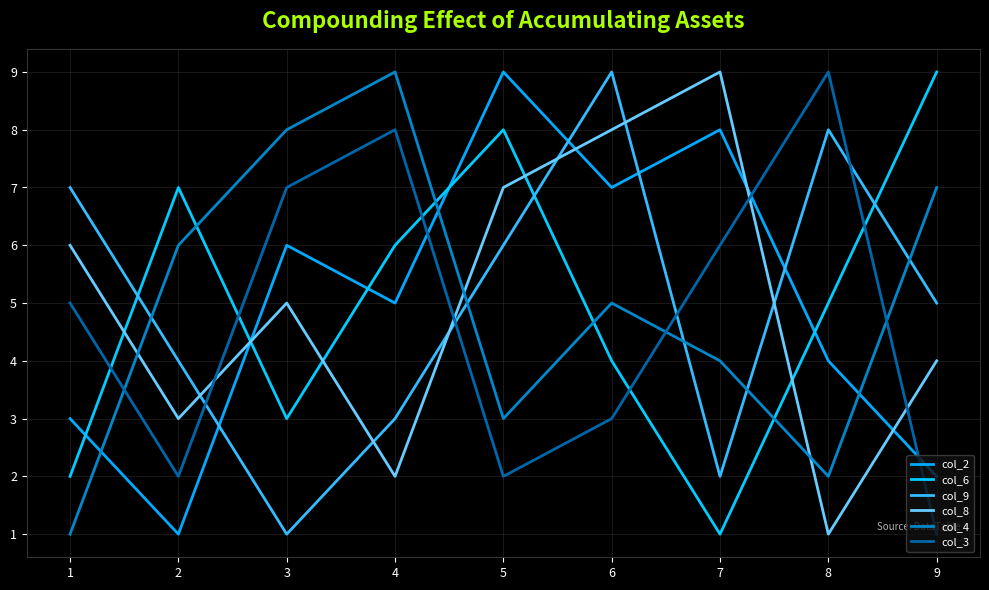

At which category does col_3 reach its first local peak?

4